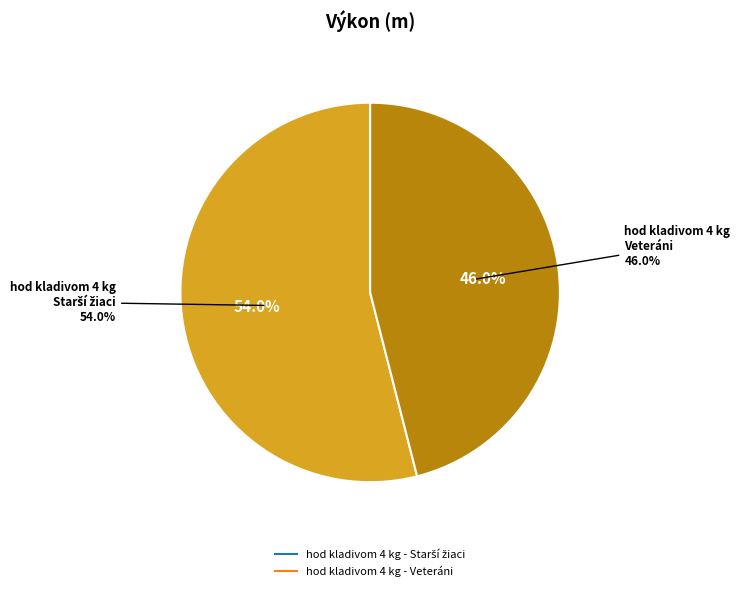

True or false: hod kladivom 4 kg - Veteráni accounts for 46% of the total.

True